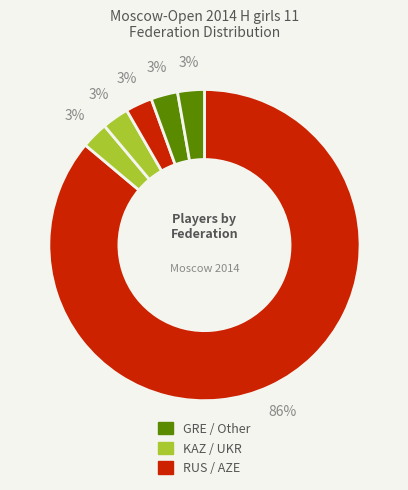

How many slices are in this pie chart?

6